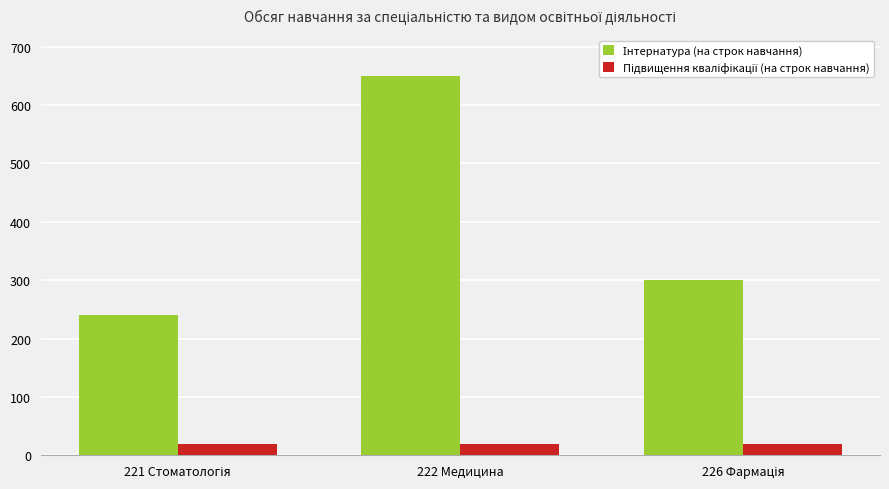

How many bars are there in each group?

2